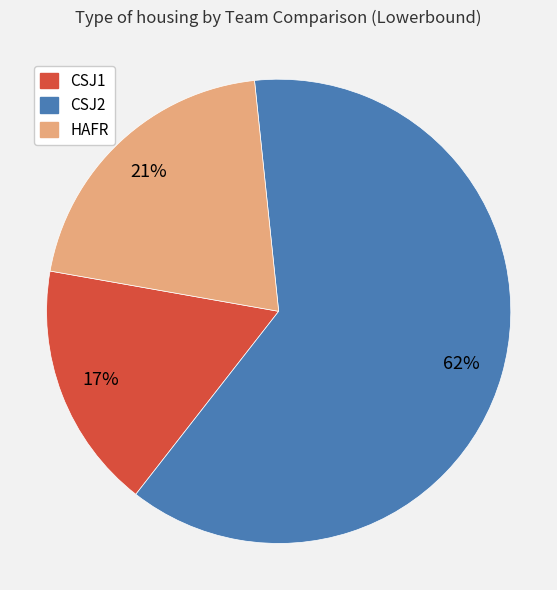

True or false: CSJ1 accounts for 17% of the total.

True